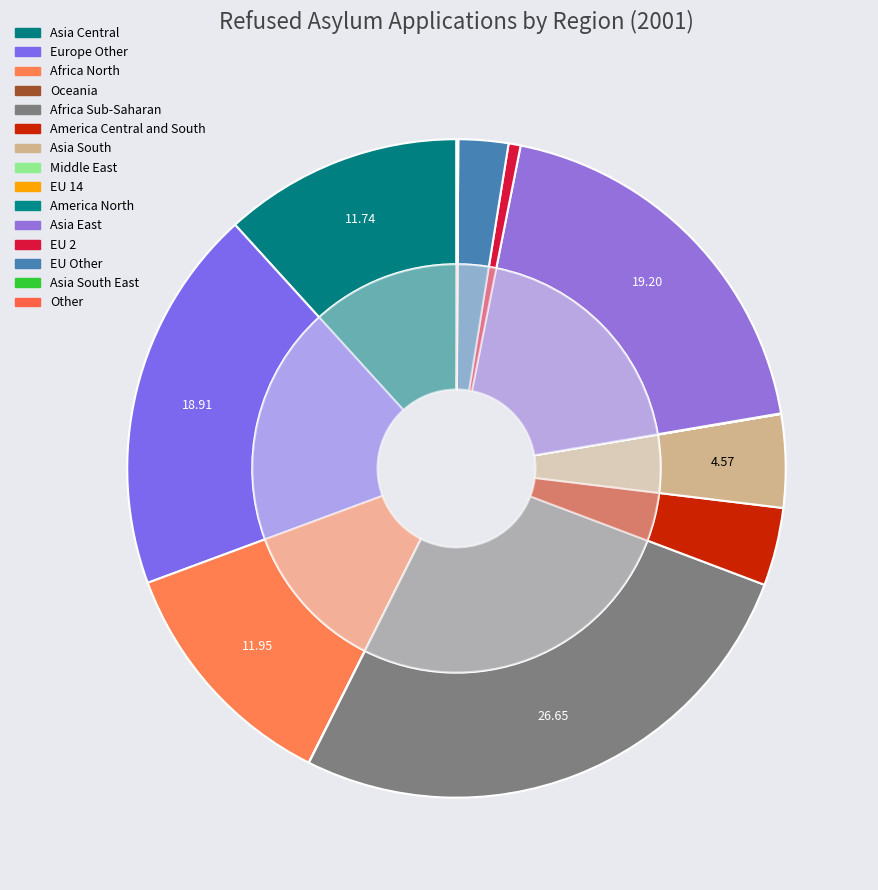

Which slice is the smallest?

EU 14